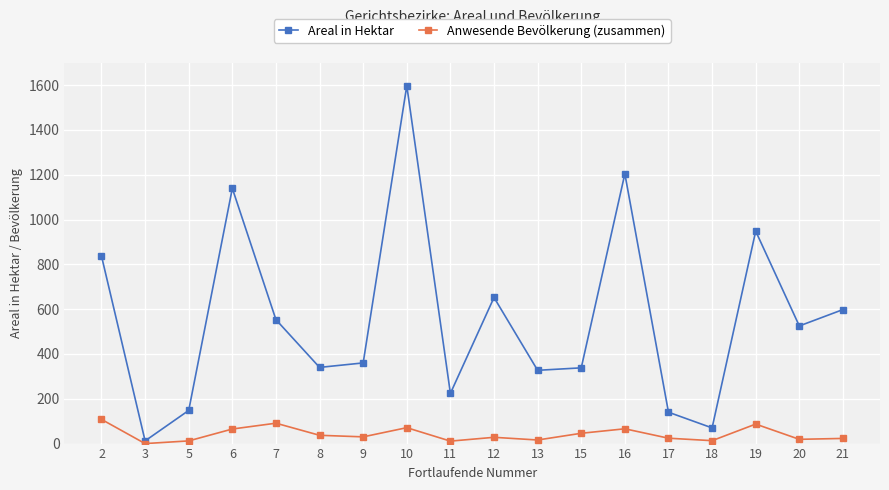

In Areal in Hektar, how many points are lower than both neighbors (excluding endpoints)?

6